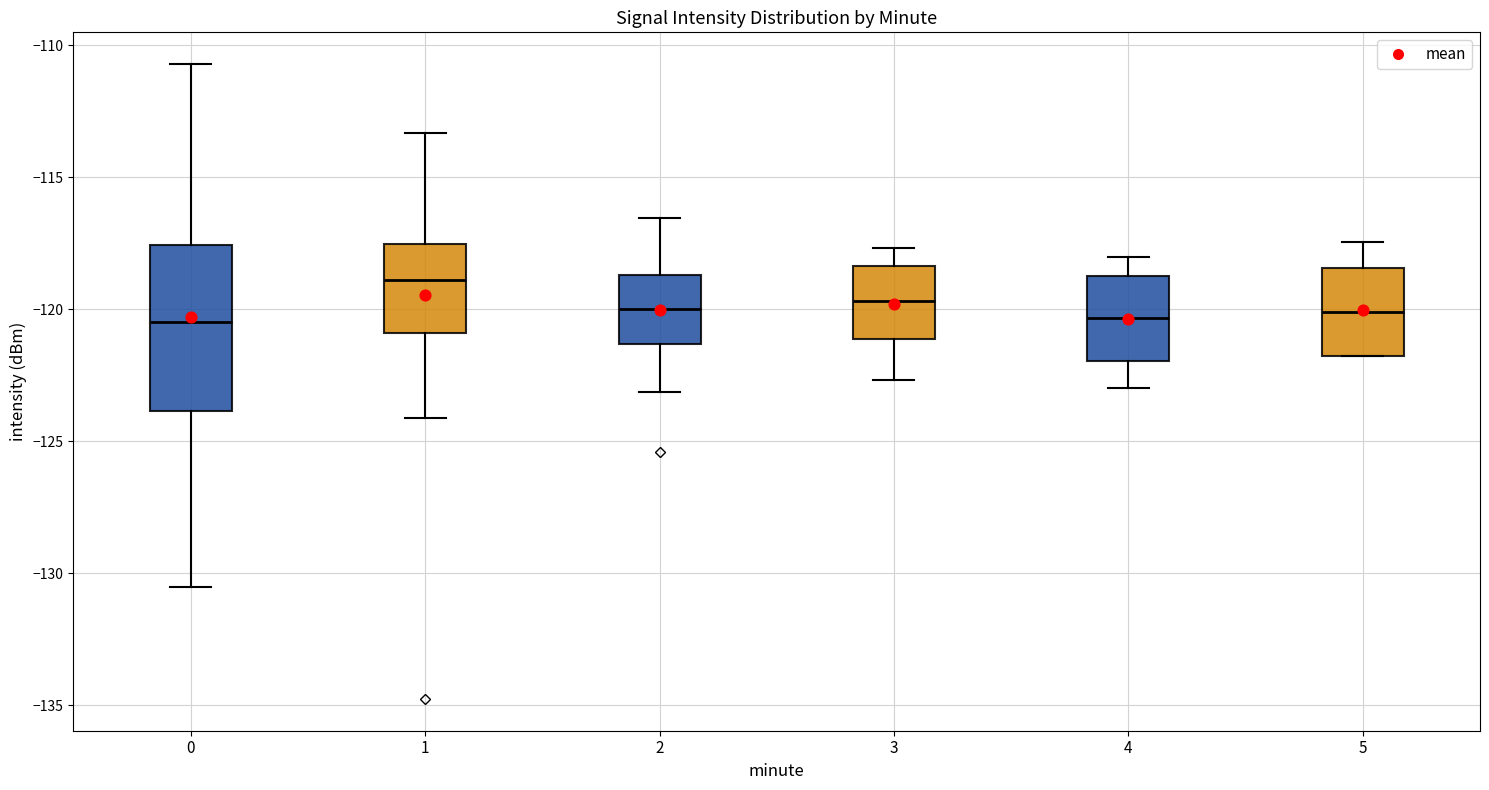

Reading left to right, transcribe this box plot: for each box, give where its median line is, the range the box spans, and where its two whiskers end, as read against the y-axis. The values are not printed on the chart, so give them approximately, as read against the axis.

0: median -120.5, box -124.0 to -117.5, whiskers -130.5 to -110.5
1: median -119.0, box -121.0 to -117.5, whiskers -124.0 to -113.5
2: median -120.0, box -121.5 to -118.5, whiskers -123.0 to -116.5
3: median -119.5, box -121.0 to -118.5, whiskers -122.5 to -117.5
4: median -120.5, box -122.0 to -118.5, whiskers -123.0 to -118.0
5: median -120.0, box -122.0 to -118.5, whiskers -122.0 to -117.5